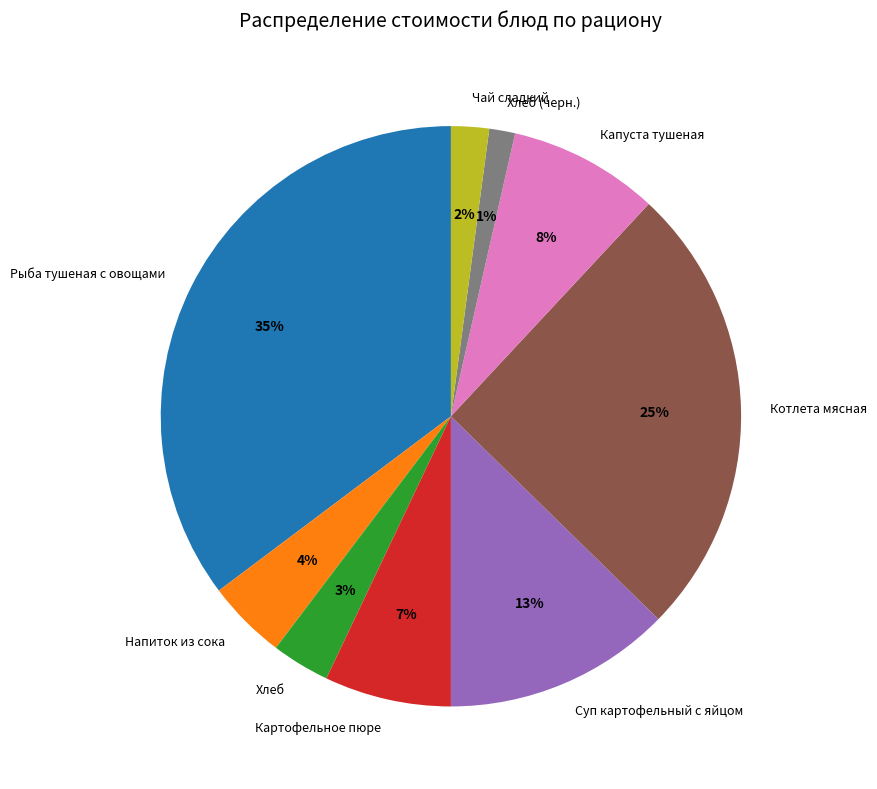

Rank the categories by value from highest to lowest.

Рыба тушеная с овощами, Котлета мясная, Суп картофельный с яйцом, Капуста тушеная, Картофельное пюре, Напиток из сока, Хлеб, Чай сладкий, Хлеб (черн.)